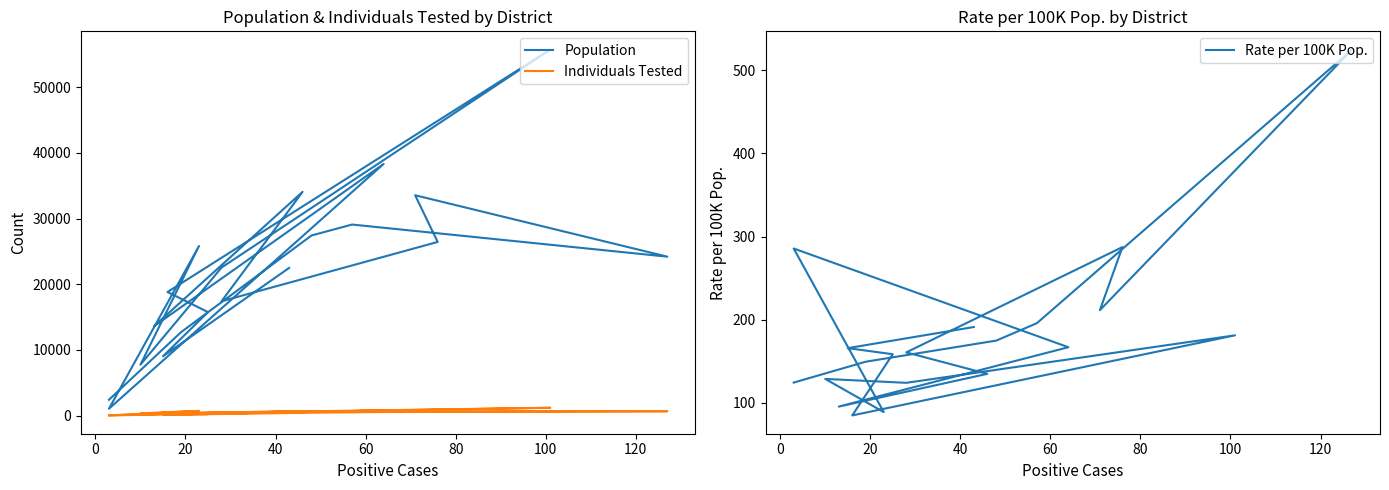

What is the smallest value displayed?

30.0